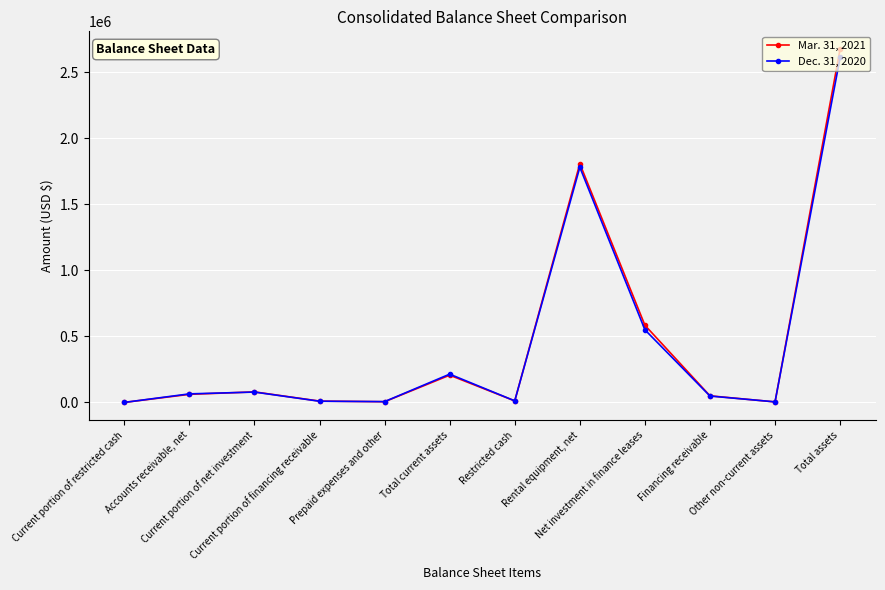

True or false: Mar. 31, 2021 has more than 2 points higher than both neighbors.

True